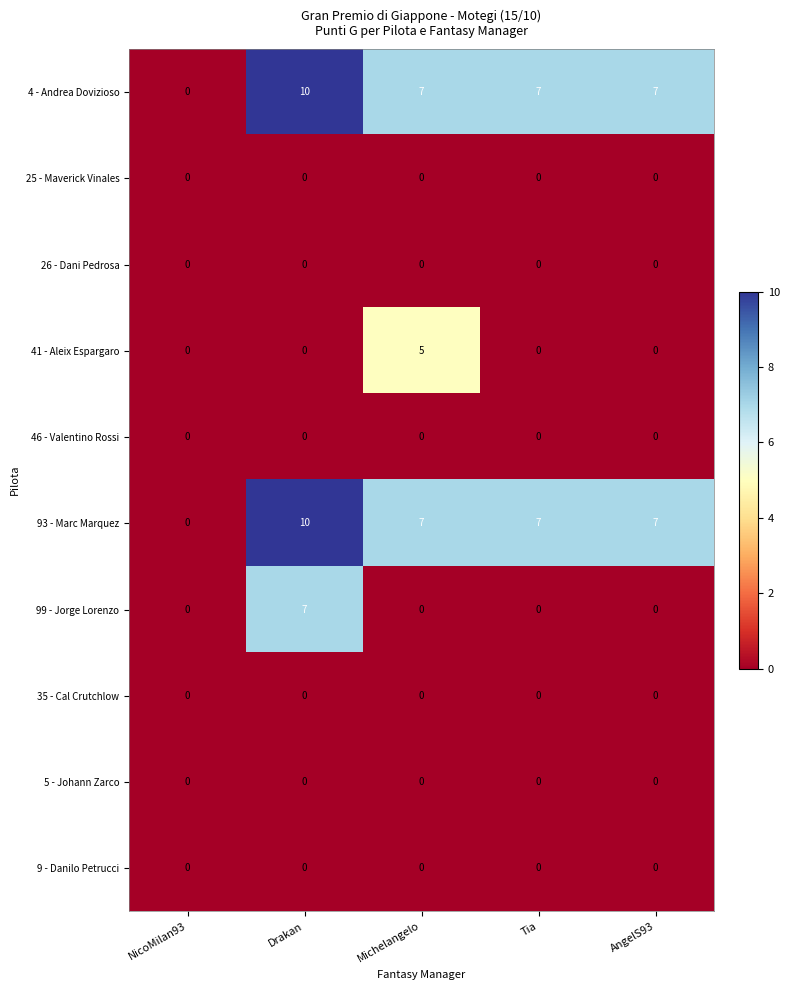

The value of 93 - Marc Marquez at AngelS93 is 7. True or false?

True